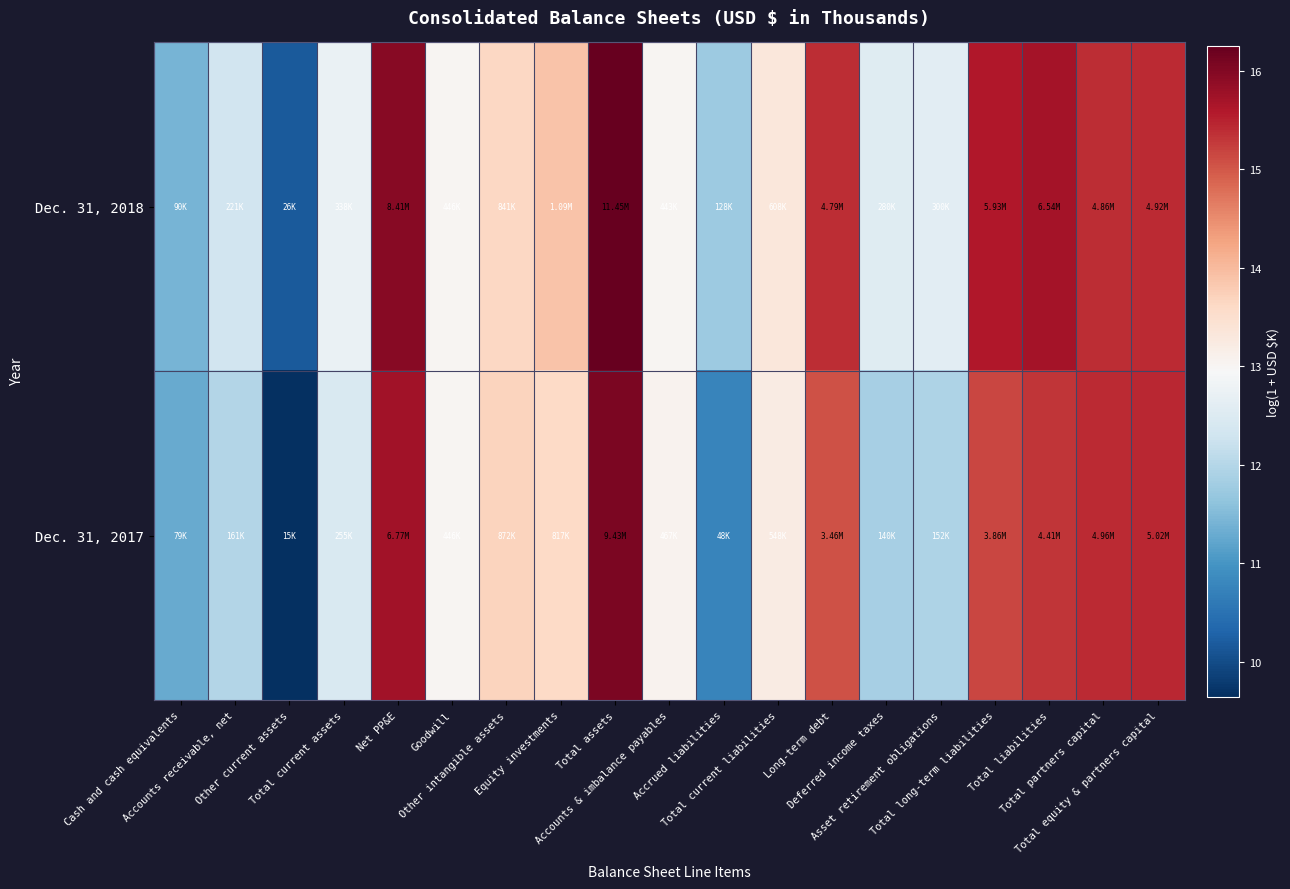

Reading right to left, extract all data points from this chart.

Dec. 31, 2018: Total equity & partners capital=15.4	Total partners capital=15.4	Total liabilities=15.7	Total long-term liabilities=15.6	Asset retirement obligations=12.6	Deferred income taxes=12.5	Long-term debt=15.4	Total current liabilities=13.3	Accrued liabilities=11.8	Accounts & imbalance payables=13.0	Total assets=16.3	Equity investments=13.9	Other intangible assets=13.6	Goodwill=13.0	Net PP&E=15.9	Total current assets=12.7	Other current assets=10.2	Accounts receivable, net=12.3	Cash and cash equivalents=11.4
Dec. 31, 2017: Total equity & partners capital=15.4	Total partners capital=15.4	Total liabilities=15.3	Total long-term liabilities=15.2	Asset retirement obligations=11.9	Deferred income taxes=11.8	Long-term debt=15.1	Total current liabilities=13.2	Accrued liabilities=10.8	Accounts & imbalance payables=13.1	Total assets=16.1	Equity investments=13.6	Other intangible assets=13.7	Goodwill=13.0	Net PP&E=15.7	Total current assets=12.4	Other current assets=9.6	Accounts receivable, net=12.0	Cash and cash equivalents=11.3